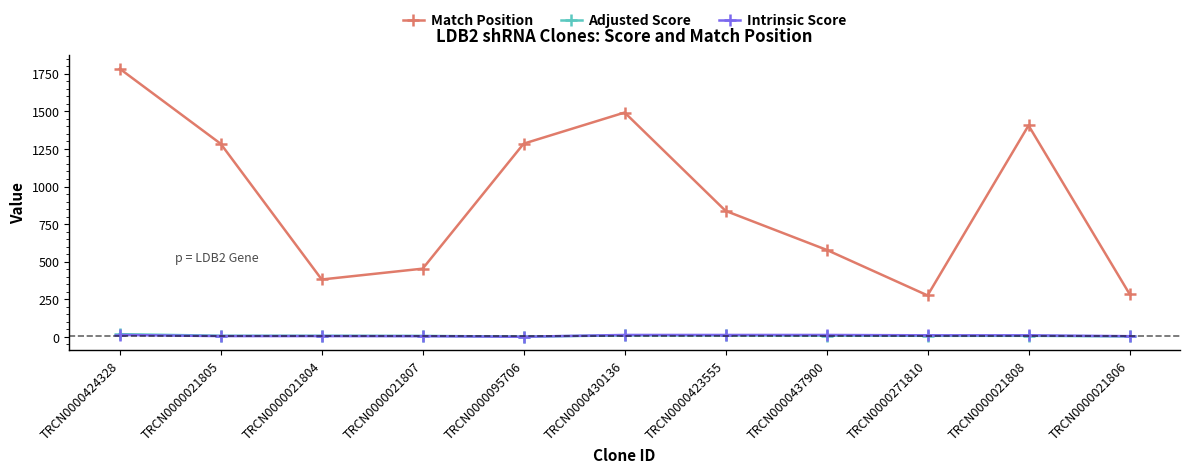

What is the maximum value shown in the chart?

1783.0